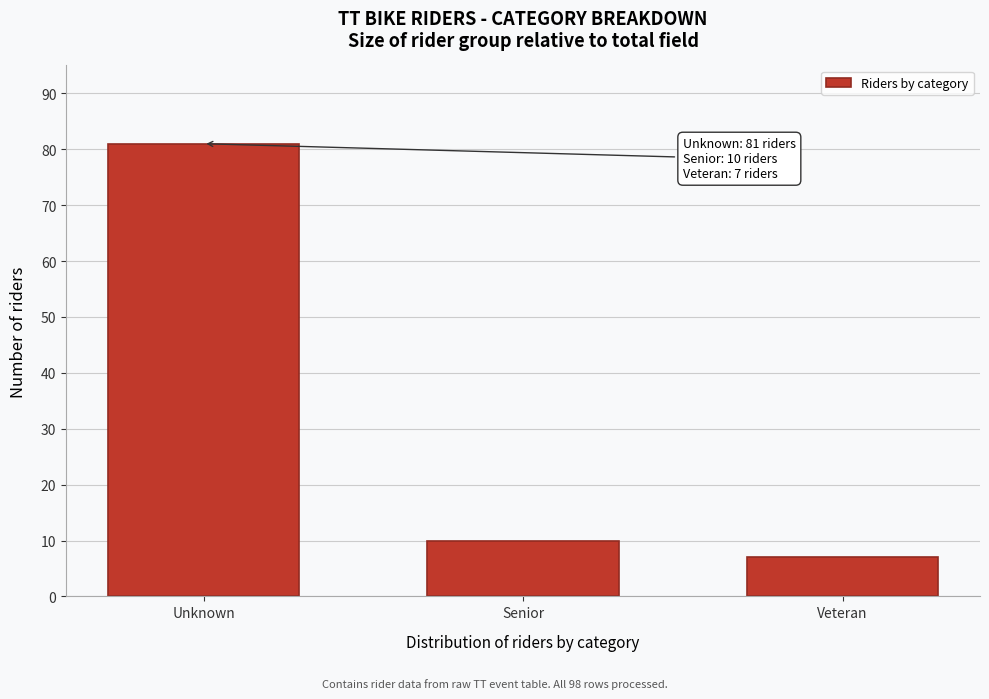

Reading left to right, what are all the values shown in this chart?

Unknown=81	Senior=10	Veteran=7